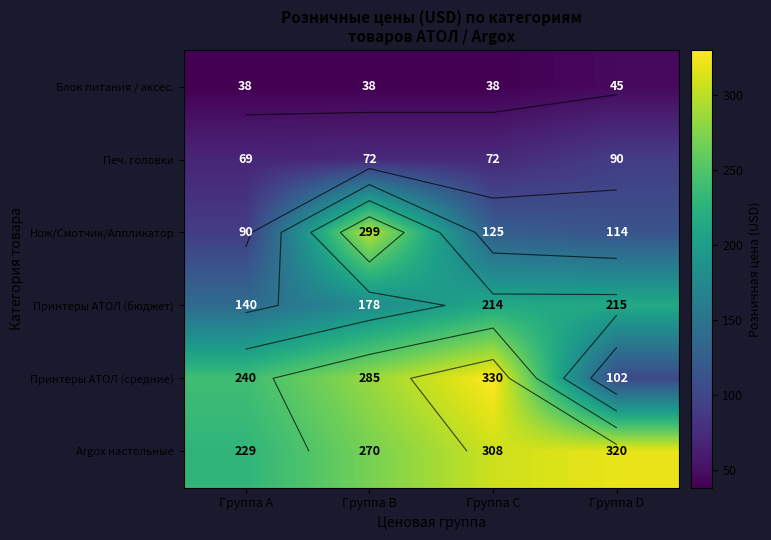

What is the difference between the Печ. головки values at Группа A and Группа D?

21